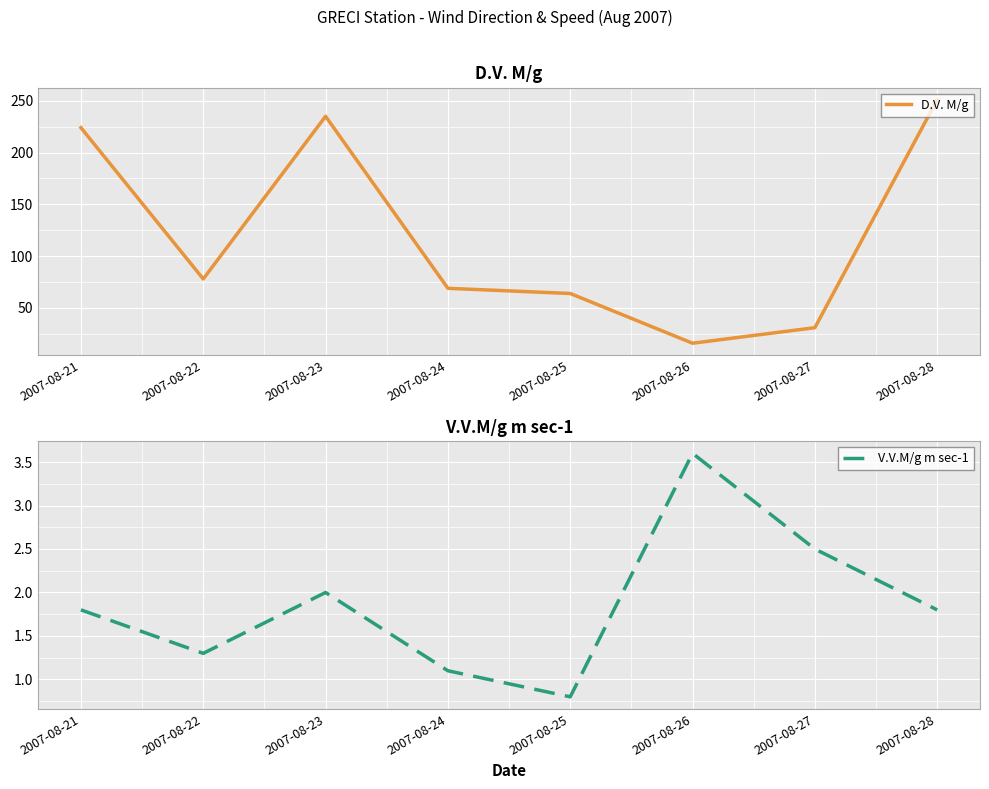

Which category has the lowest value across all series?

2007-08-25